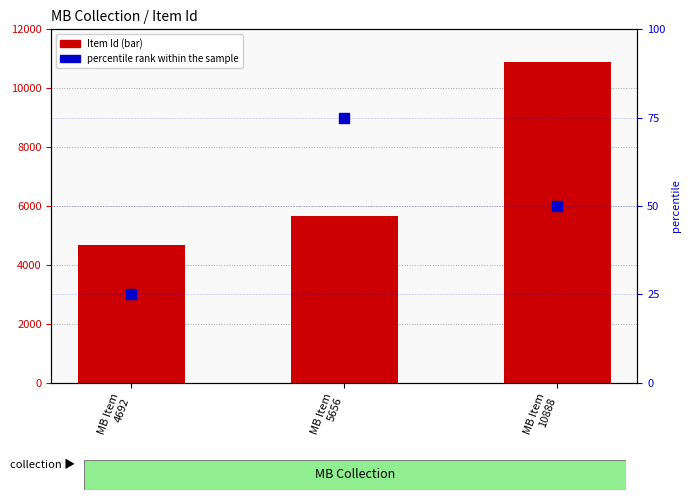

What are all the series names shown in the legend?

Item Id, percentile rank within the sample